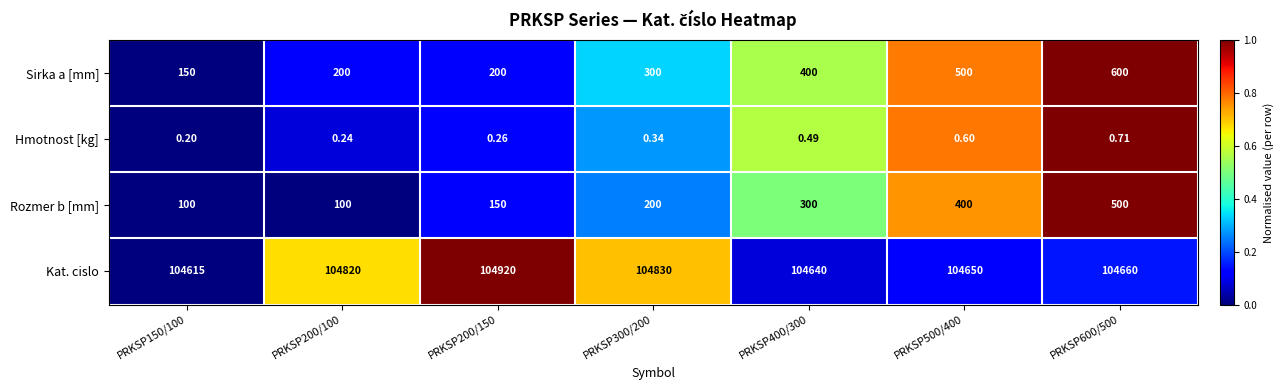

Rank the series at PRKSP300/200 from highest to lowest value.

Kat. cislo, Sirka a [mm], Rozmer b [mm], Hmotnost [kg]